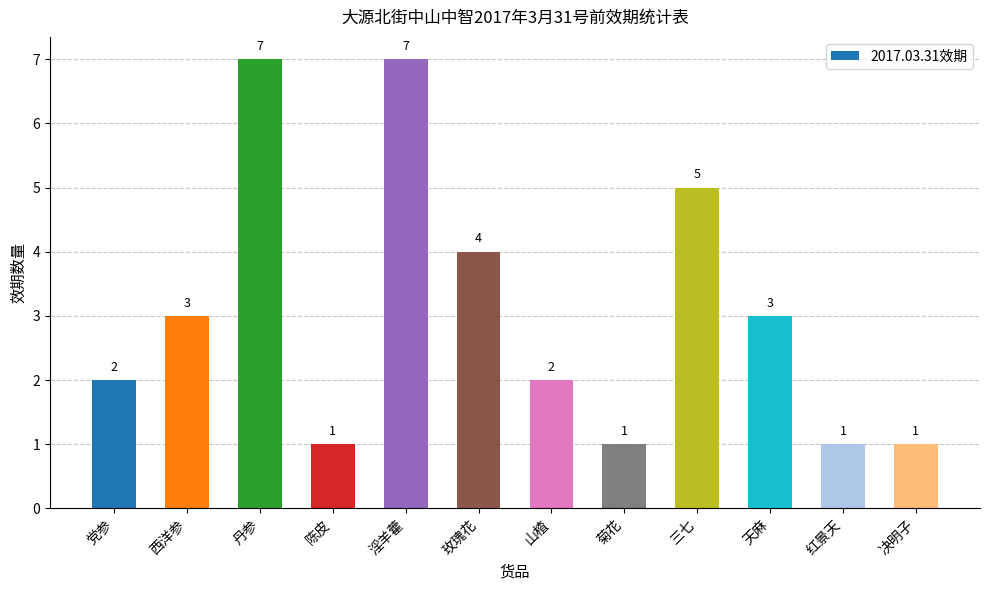

What is the value of the 2nd bar from the left?

3